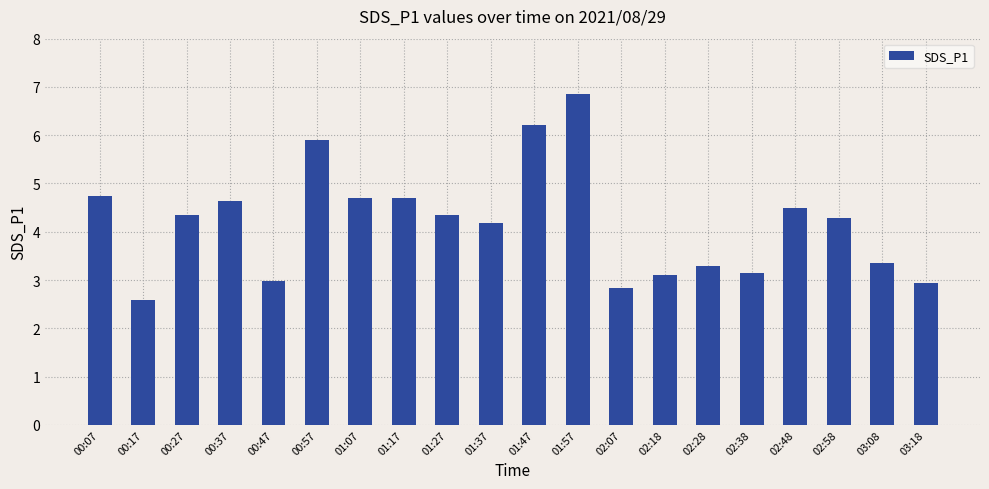

What is the difference between the maximum and minimum values?

4.3